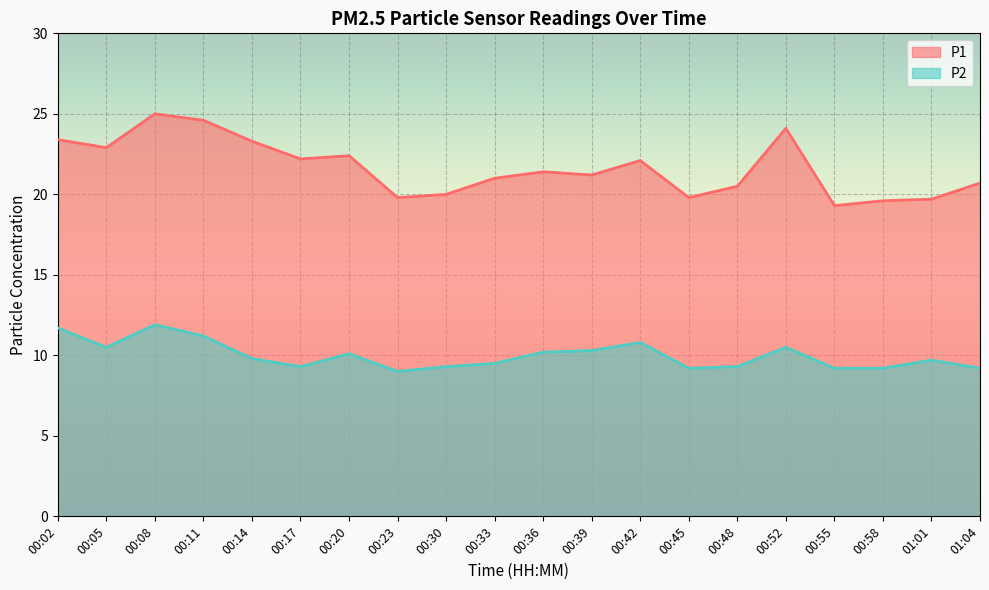

Reading left to right, what are all the values shown in this chart?

P1: 00:02=23.4	00:05=22.9	00:08=25.0	00:11=24.6	00:14=23.3	00:17=22.2	00:20=22.4	00:23=19.8	00:30=20.0	00:33=21.0	00:36=21.4	00:39=21.2	00:42=22.1	00:45=19.8	00:48=20.5	00:52=24.1	00:55=19.3	00:58=19.6	01:01=19.7	01:04=20.7
P2: 00:02=11.7	00:05=10.5	00:08=11.9	00:11=11.2	00:14=9.8	00:17=9.3	00:20=10.1	00:23=9.0	00:30=9.3	00:33=9.5	00:36=10.2	00:39=10.3	00:42=10.8	00:45=9.2	00:48=9.3	00:52=10.5	00:55=9.2	00:58=9.2	01:01=9.7	01:04=9.2